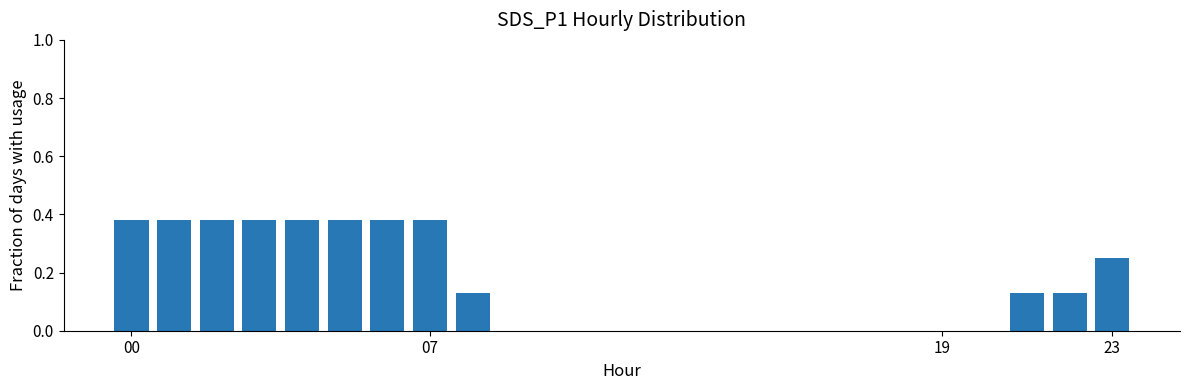

What is the sum of all values?

3.7